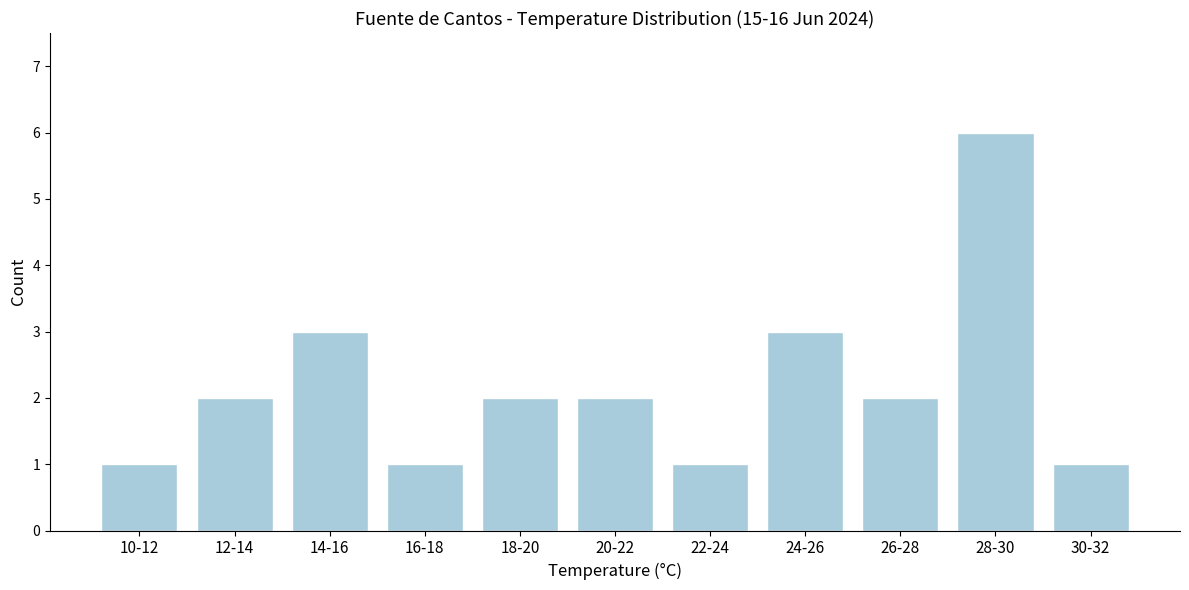

Reading left to right, list all the values displayed in this chart.

10-12=1	12-14=2	14-16=3	16-18=1	18-20=2	20-22=2	22-24=1	24-26=3	26-28=2	28-30=6	30-32=1